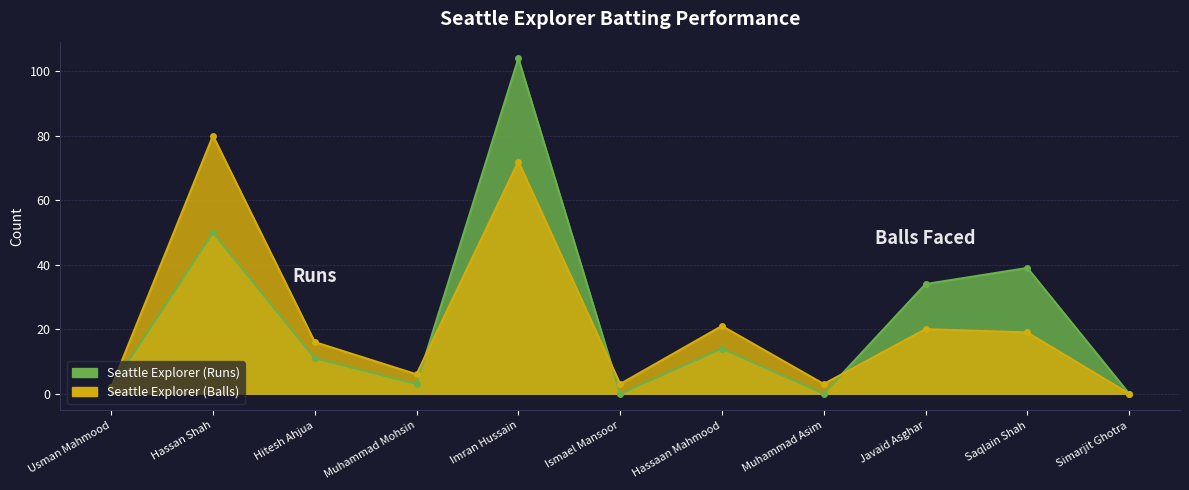

Where do Seattle Explorer (Balls) and Seattle Explorer (Runs) first cross each other?

Muhammad Mohsin and Imran Hussain